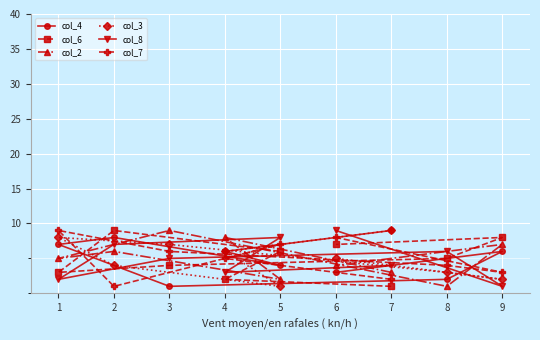

How many times do col_7 and col_3 cross each other?

5